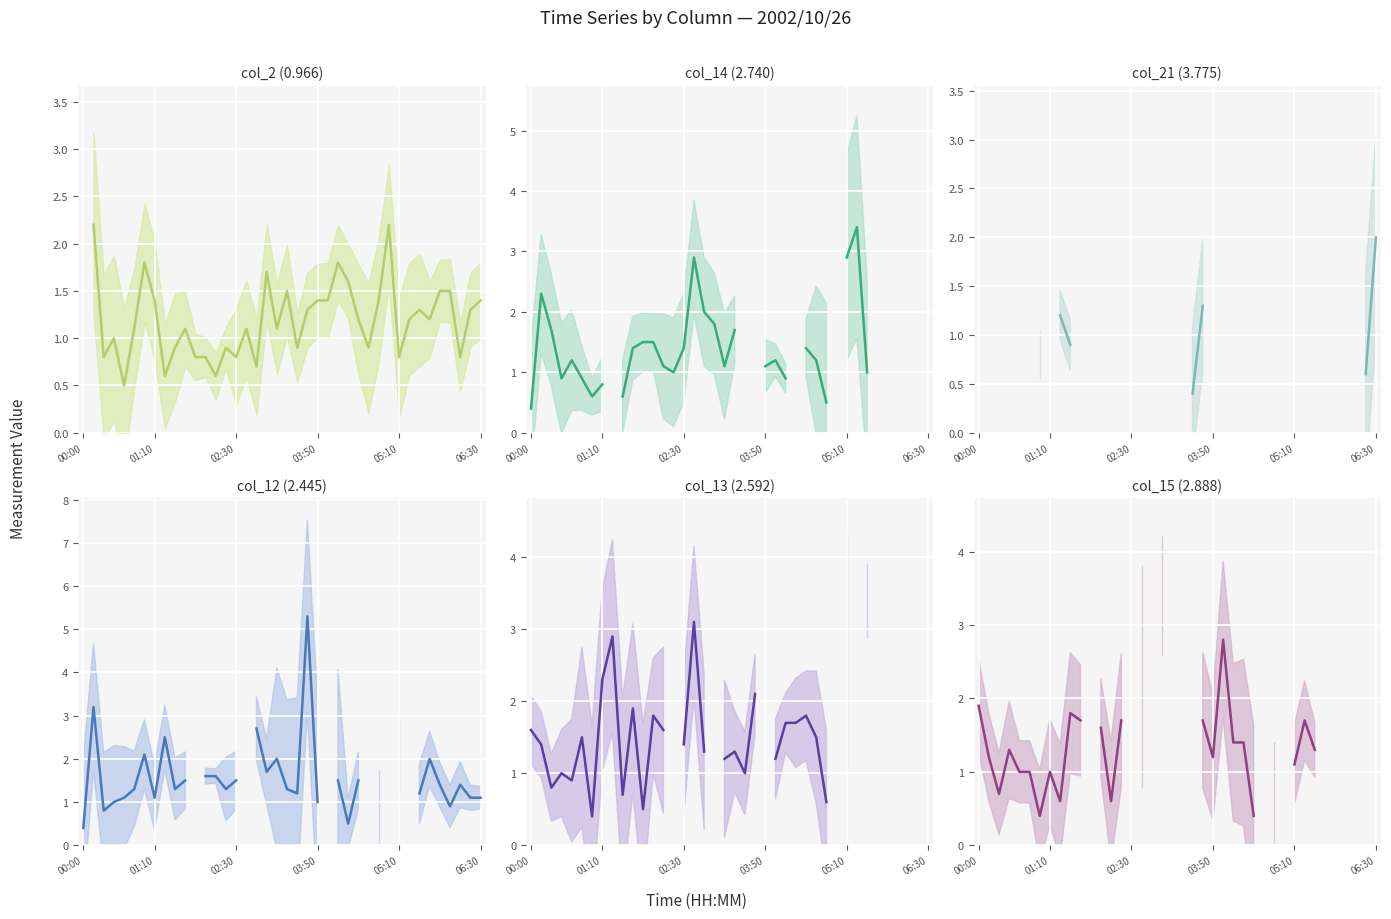

How many intersections are there between col_13 (2.592) and col_14 (2.740)?

10